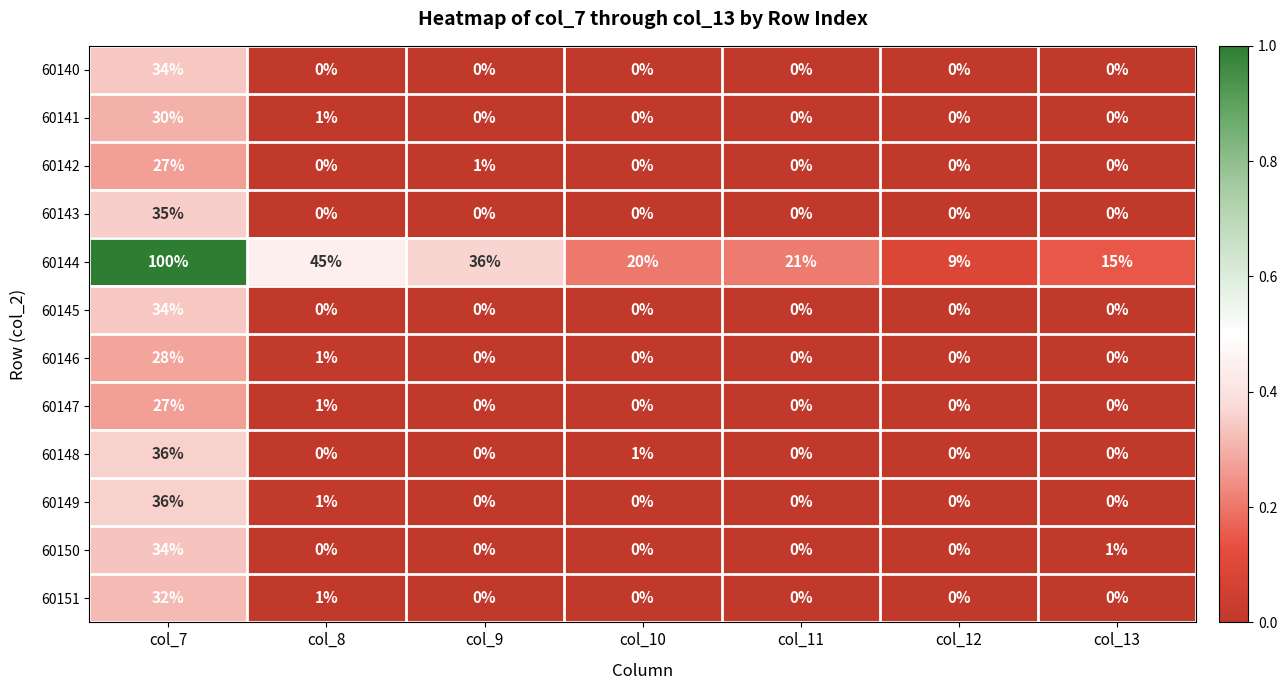

What is the total value across all series at col_9?

37